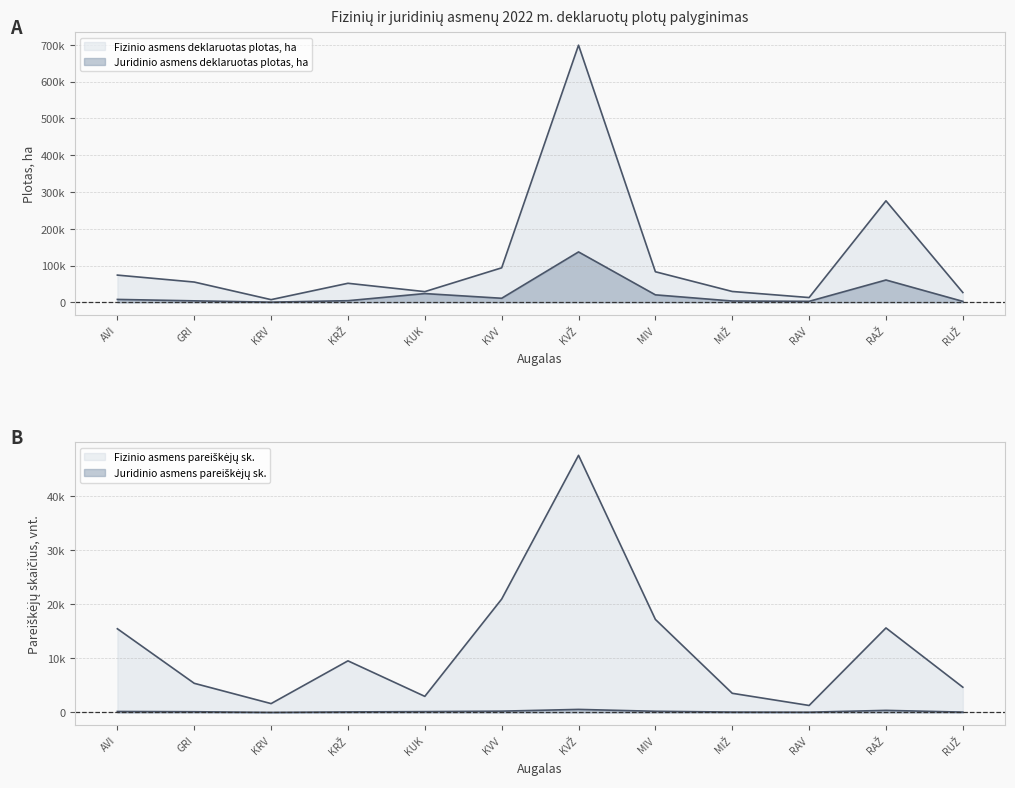

What is the lowest value of the Fizinio asmens pareiškėjų sk. series?

1295.0